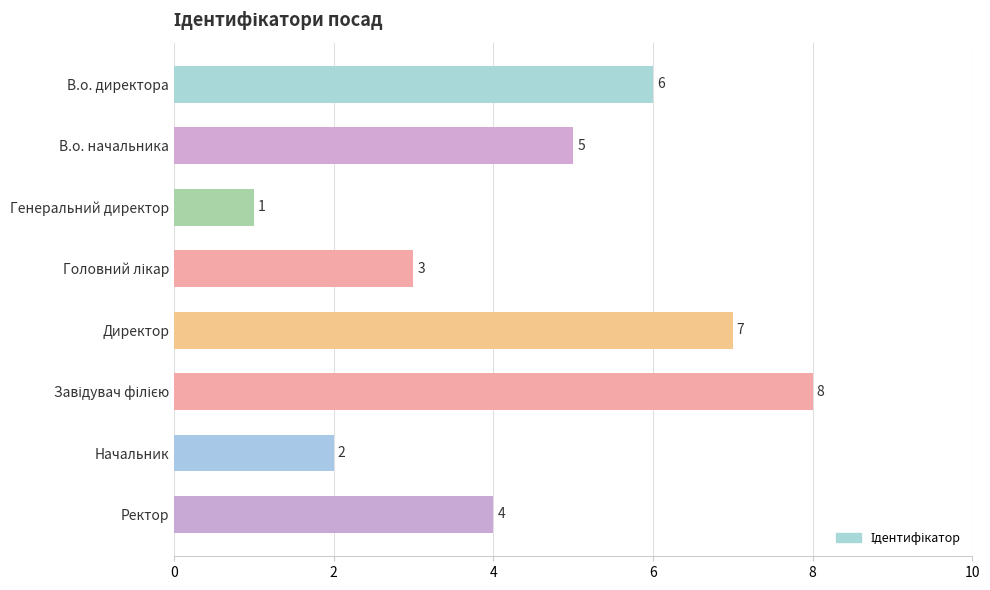

What is the greatest value displayed?

8